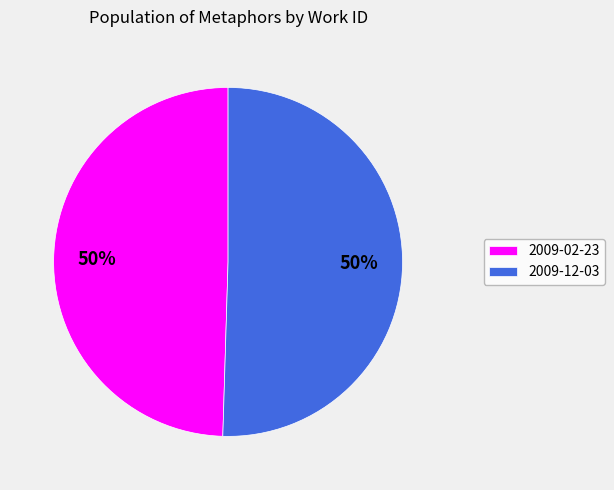

Do 2009-12-03 and 2009-02-23 together represent more than half of the pie?

Yes